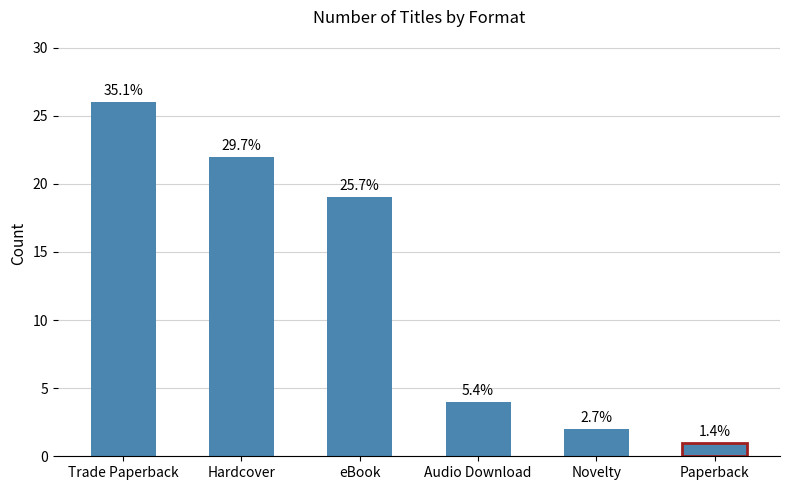

How many bars are there in total?

6